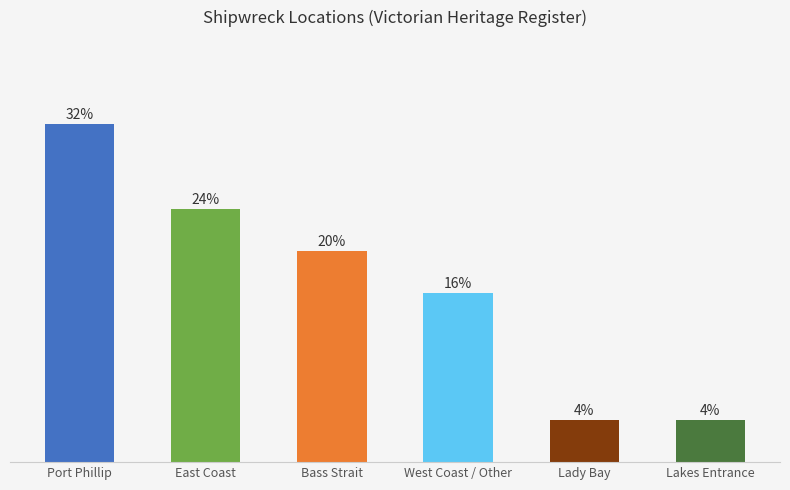

Are the bars horizontal?

No